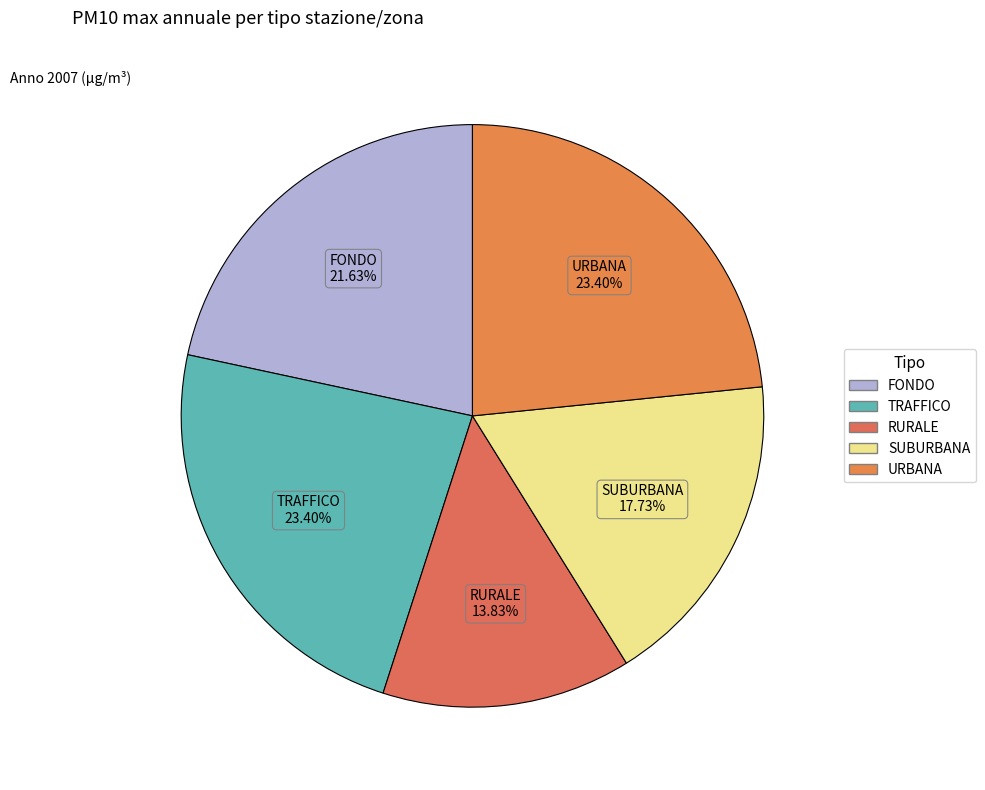

Which category has the smallest portion of the pie?

RURALE